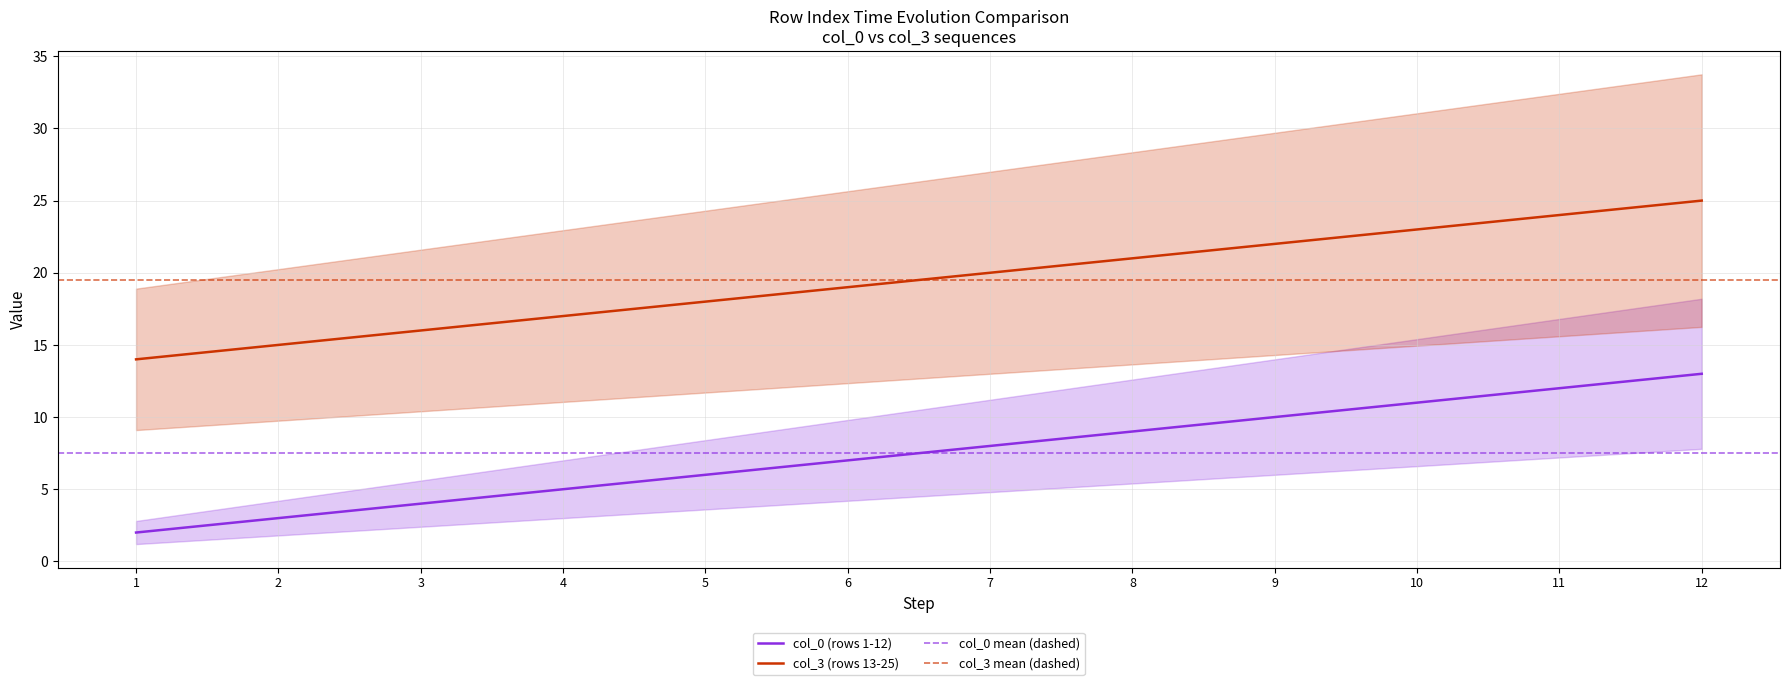

At which category is the sum across all series the highest?

12